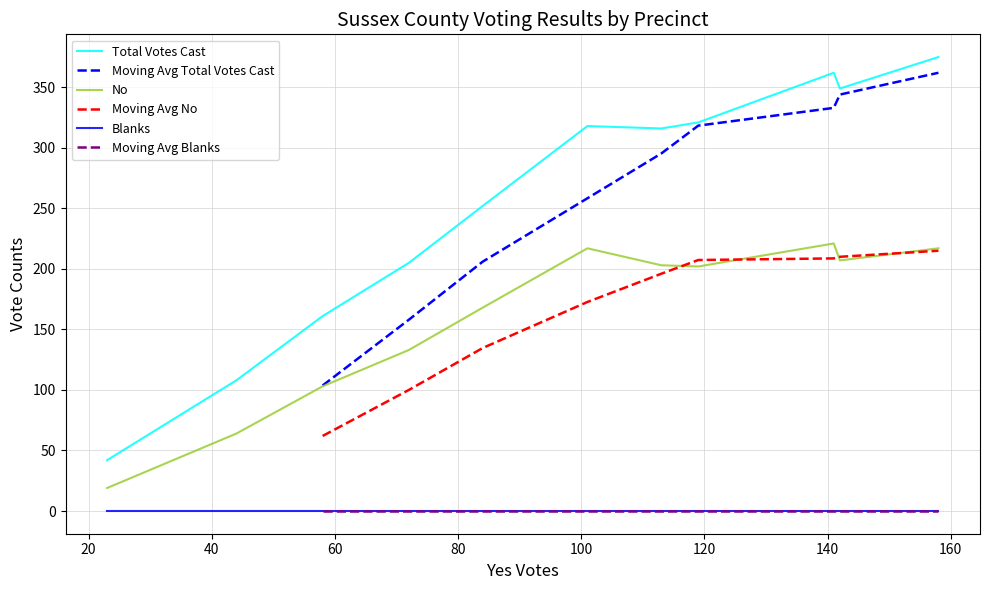

What is the highest value of the No series?

221